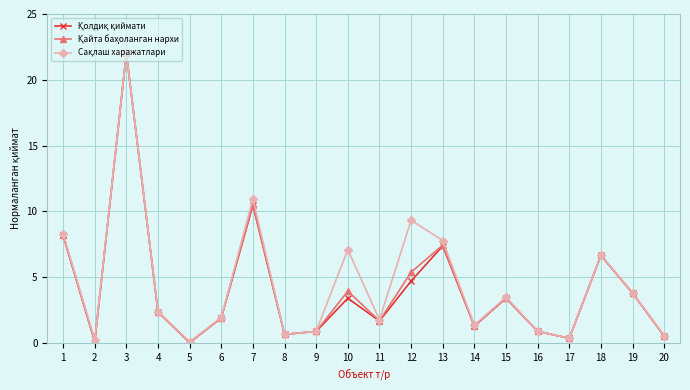

What is the maximum value shown in the chart?

22.0